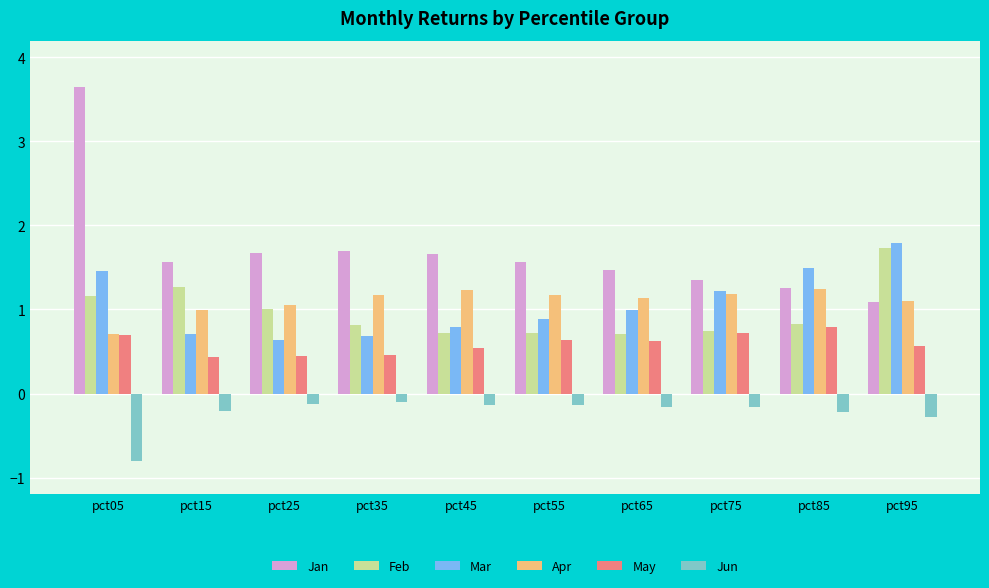

Which series has the largest range (max minus min)?

Jan